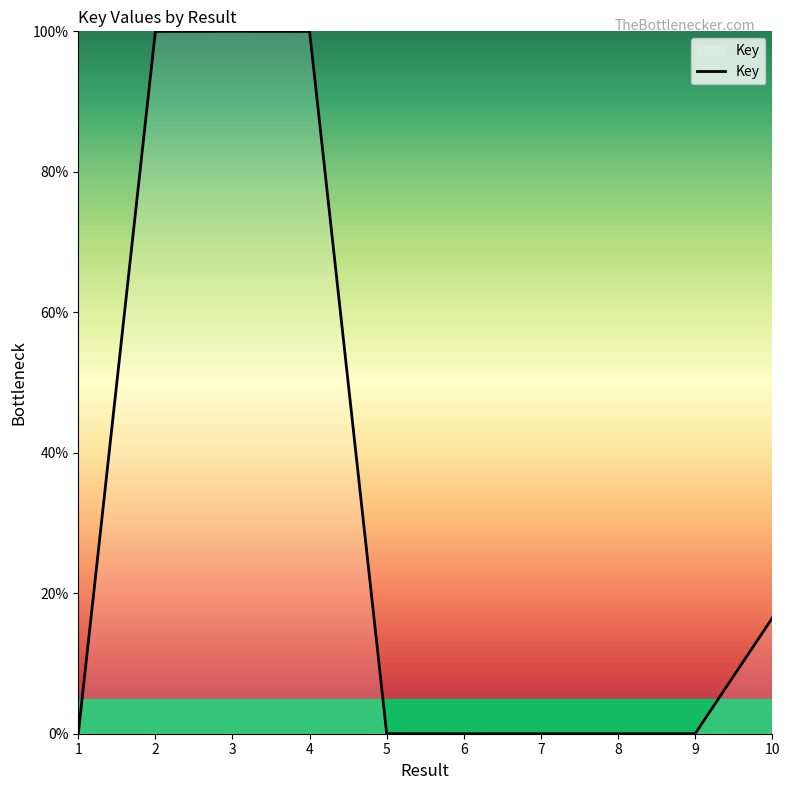

What is the maximum value shown in the chart?

100.0